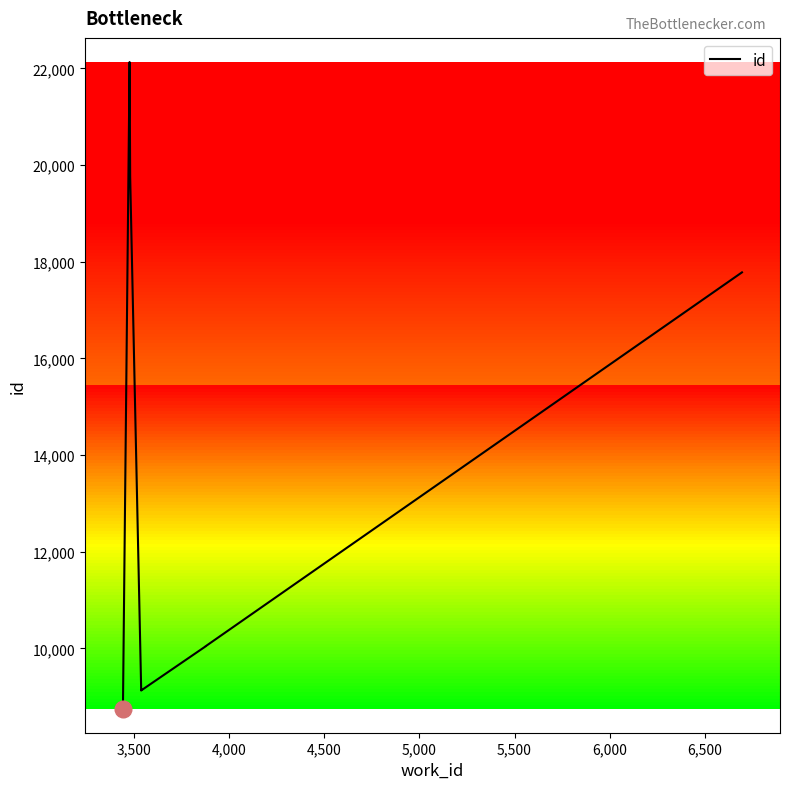

What is the maximum value shown in the chart?

22132